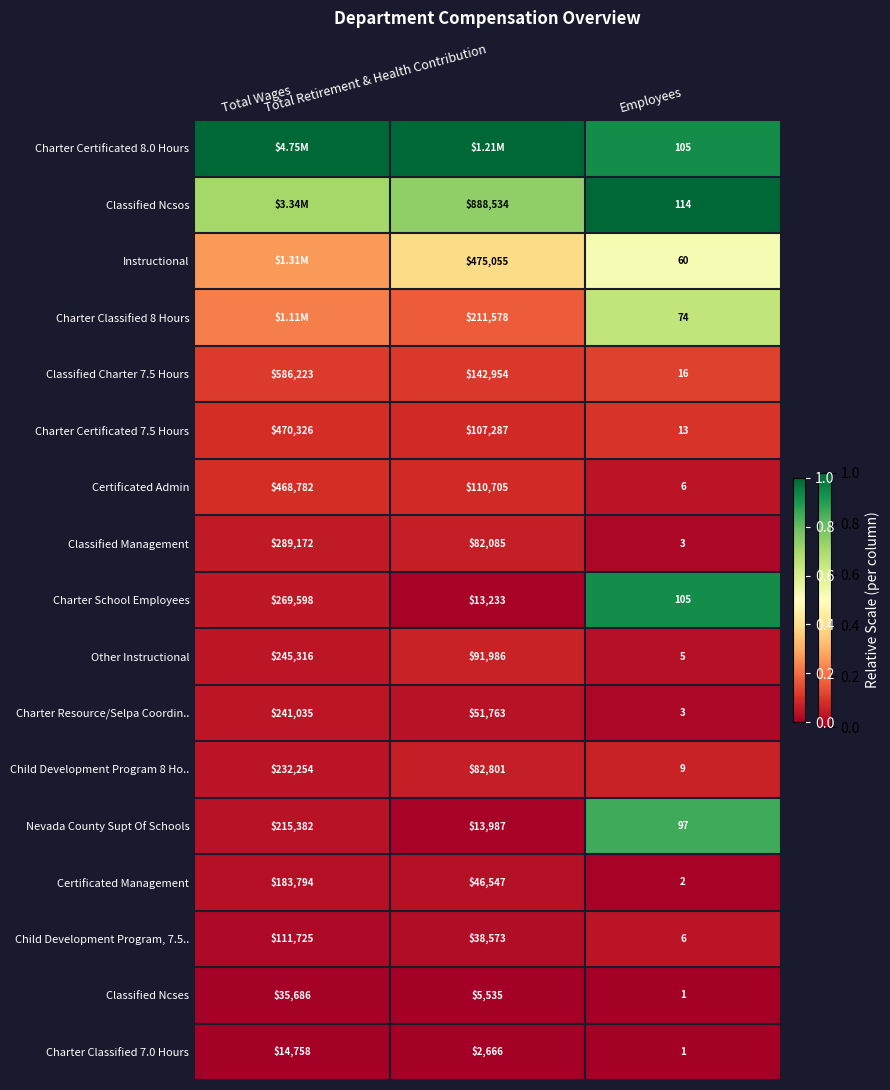

What is the difference between the maximum and minimum values in the Classified Ncsos series?

0.3